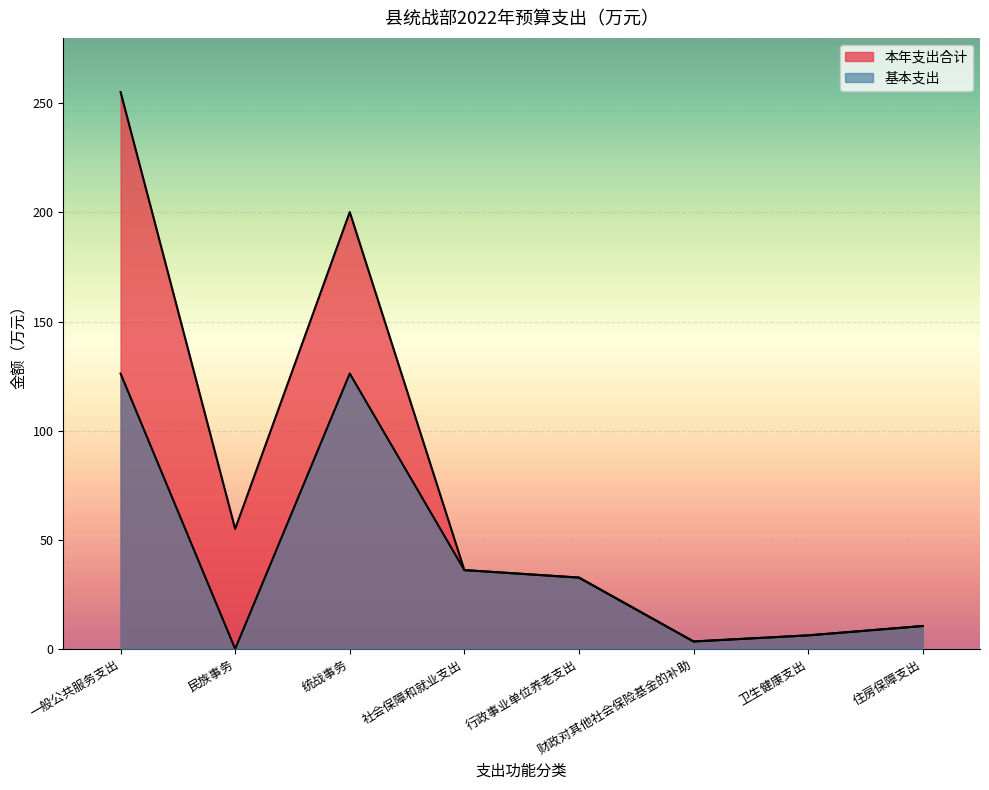

Count the number of data series in this chart.

2